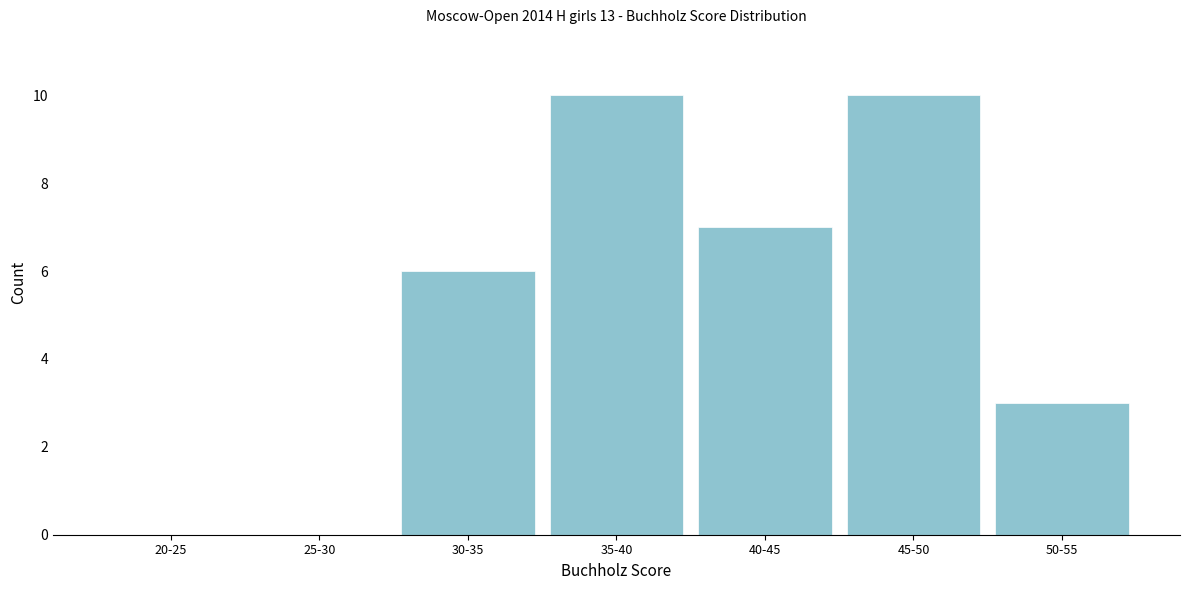

Reading left to right, what are all the values shown in this chart?

20-25=0	25-30=0	30-35=6	35-40=10	40-45=7	45-50=10	50-55=3